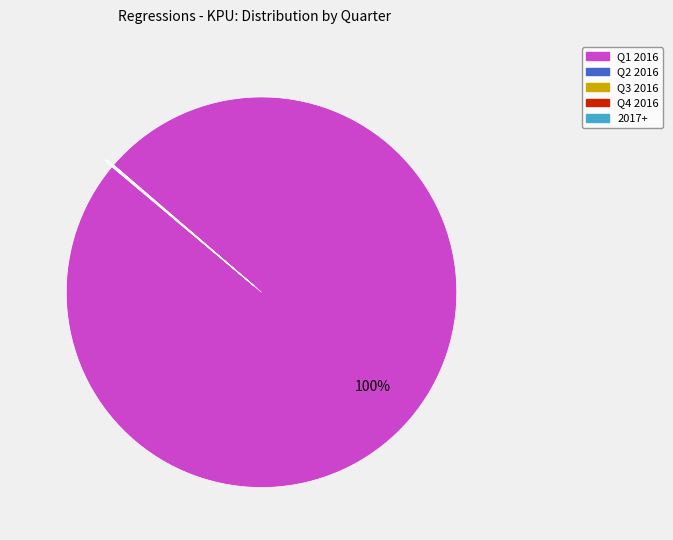

Is there a majority slice in this chart?

Yes